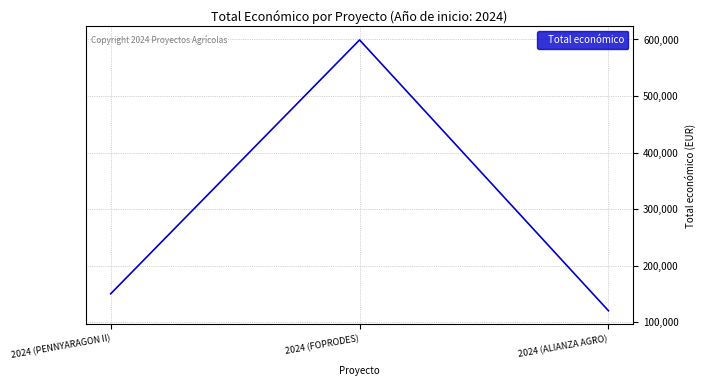

Is this an area chart (filled region under the line)?

No